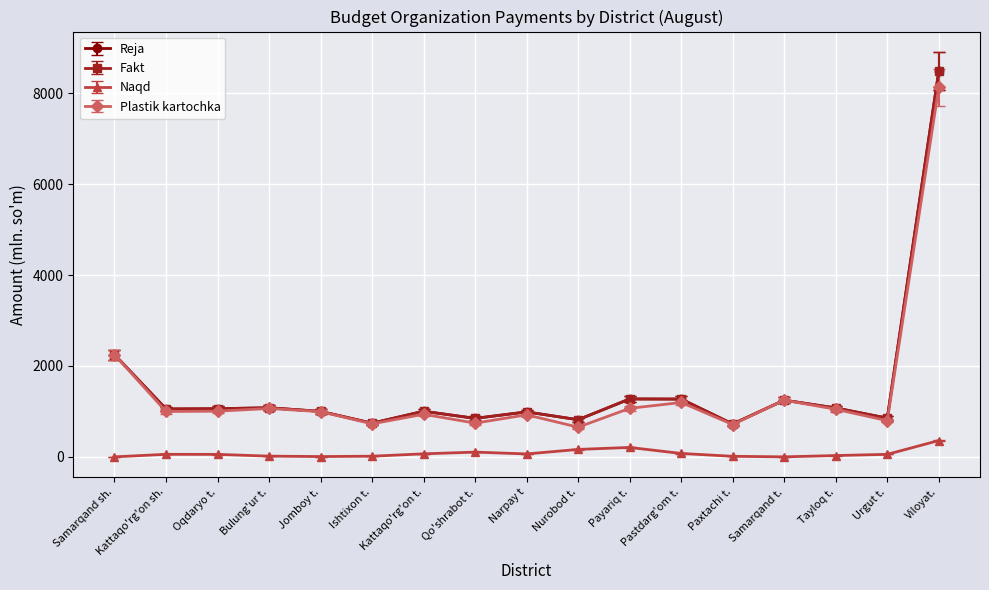

True or false: Reja and Fakt intersect in this chart.

False